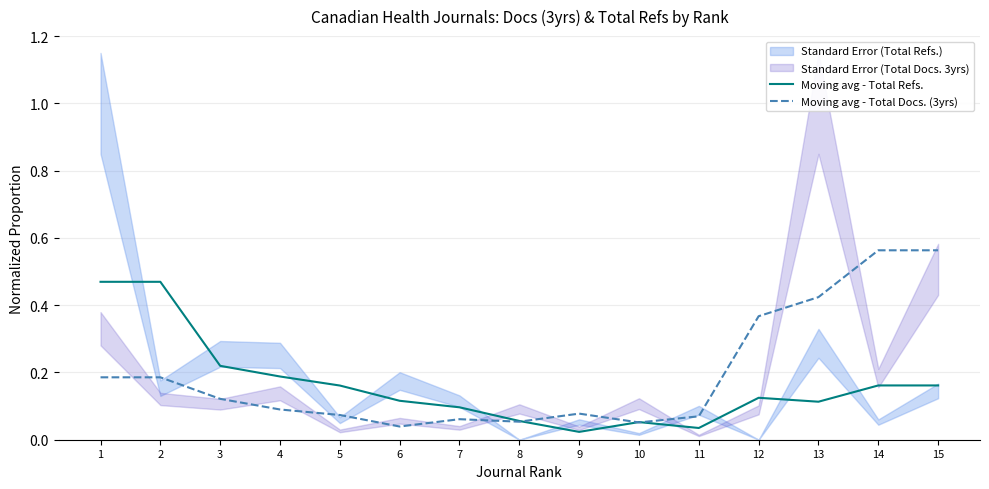

What is the difference between the Moving avg - Total Refs. values at 4 and 7?

0.1